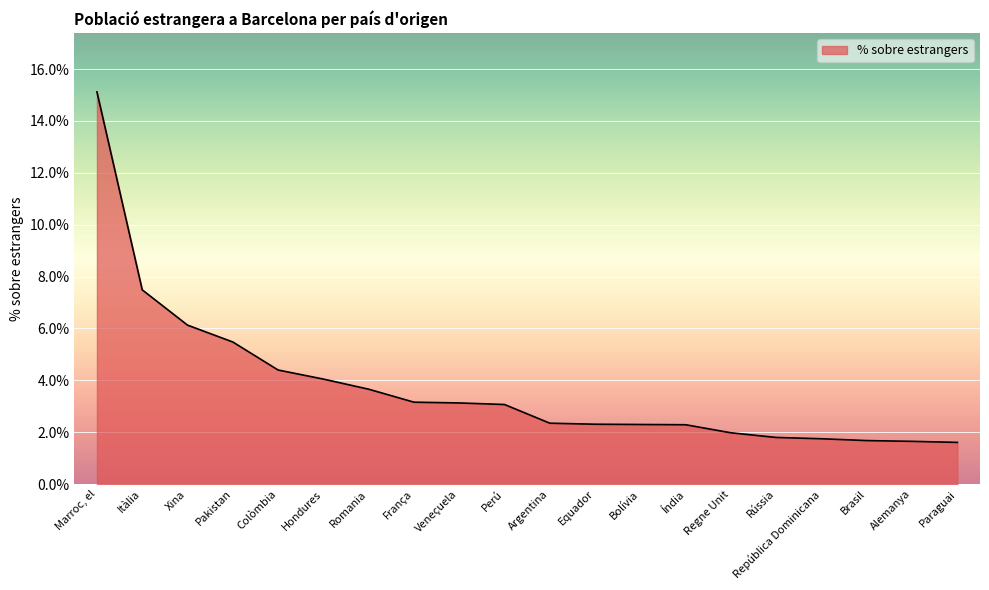

What position from the left is Perú?

10